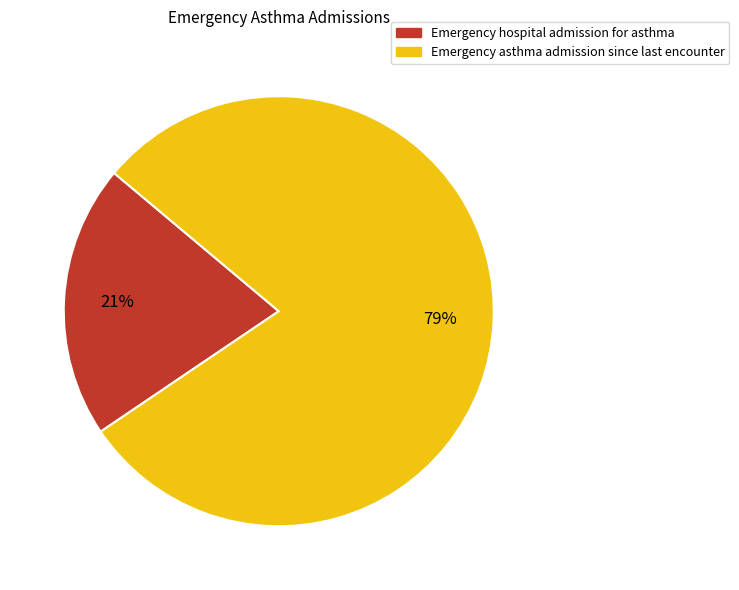

Rank the categories by value from lowest to highest.

Emergency hospital admission for asthma, Emergency asthma admission since last encounter